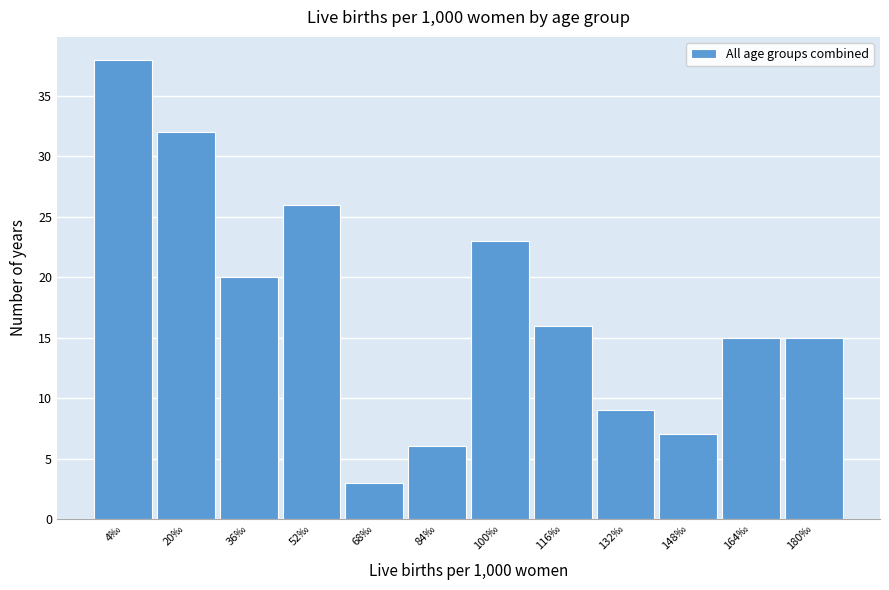

Reading right to left, extract all data points from this chart.

180‰=15	164‰=15	148‰=7	132‰=9	116‰=16	100‰=23	84‰=6	68‰=3	52‰=26	36‰=20	20‰=32	4‰=38